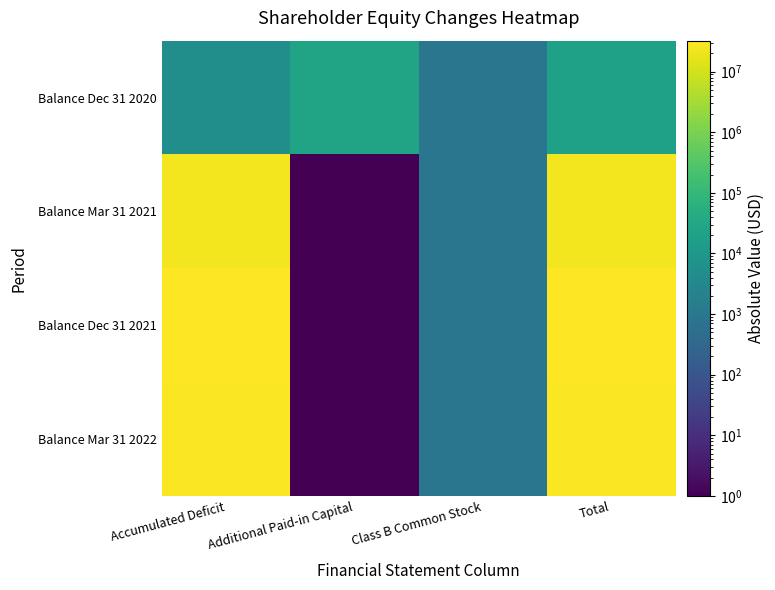

How many categories are shown in the chart?

4